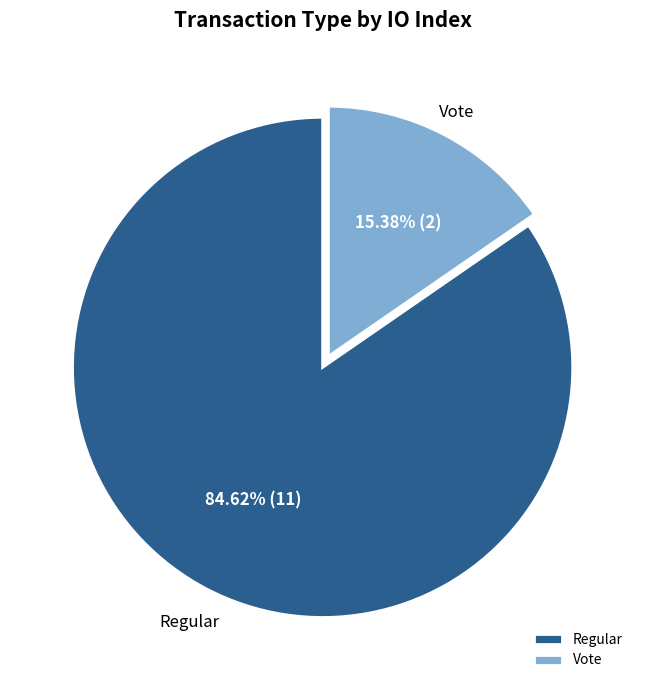

What percentage do Regular and Vote together represent?

100.0%